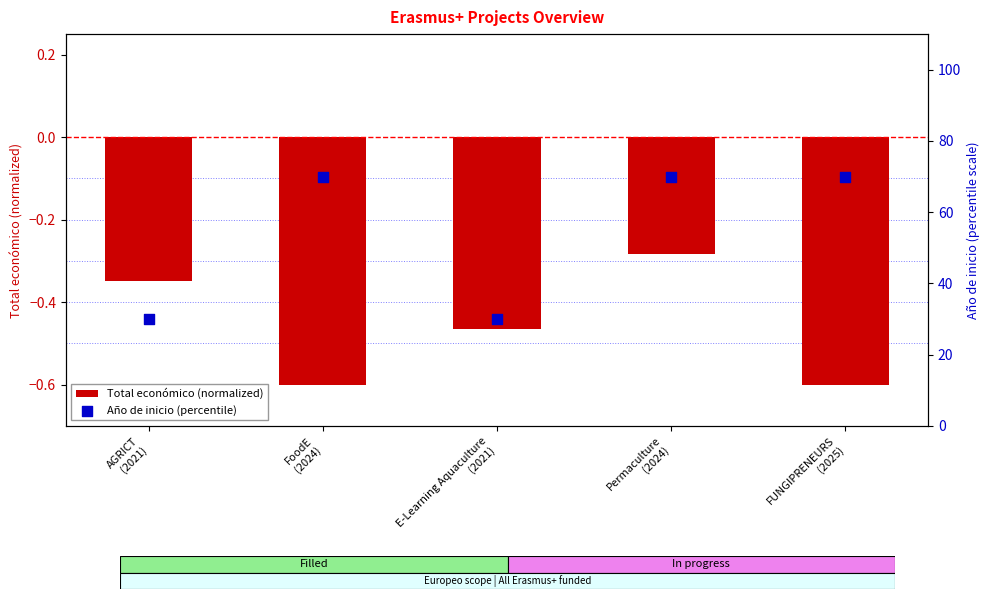

What is the total value across all series at FoodE
(2024)?

69.4